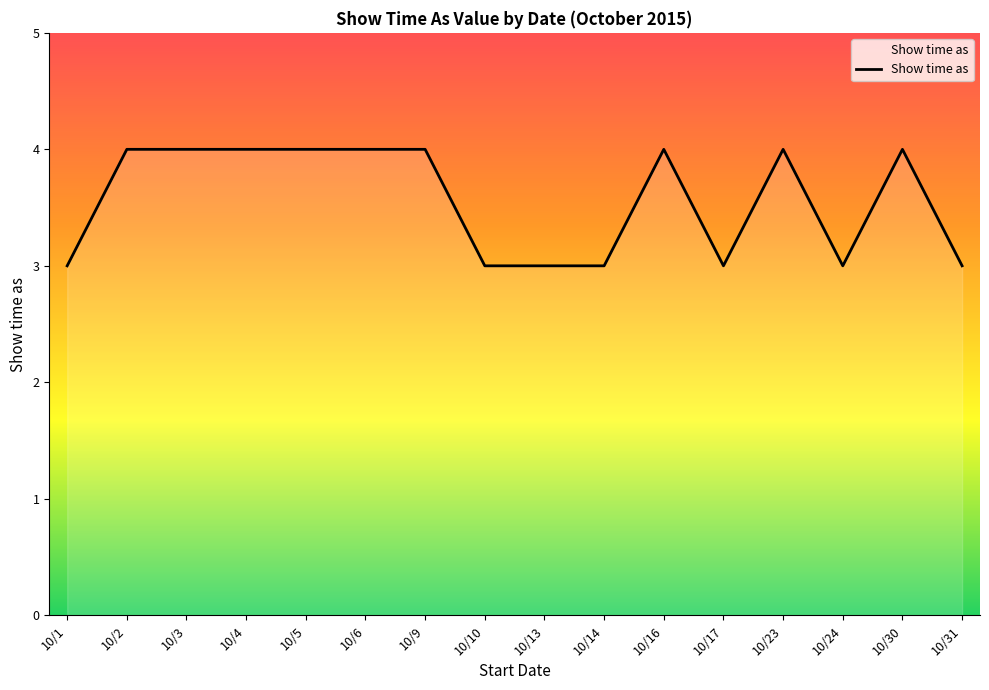

Approximately how many times larger is the value at 10/13 compared to 10/1?

1.0